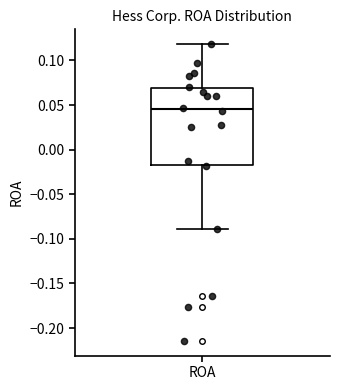

Transcribe this box plot: give where the median line is, the range the box spans, and where the two whiskers end, as read against the y-axis. The values are not printed on the chart, so give them approximately, as read against the axis.

median 0.045, box -0.015 to 0.070, whiskers -0.090 to 0.120